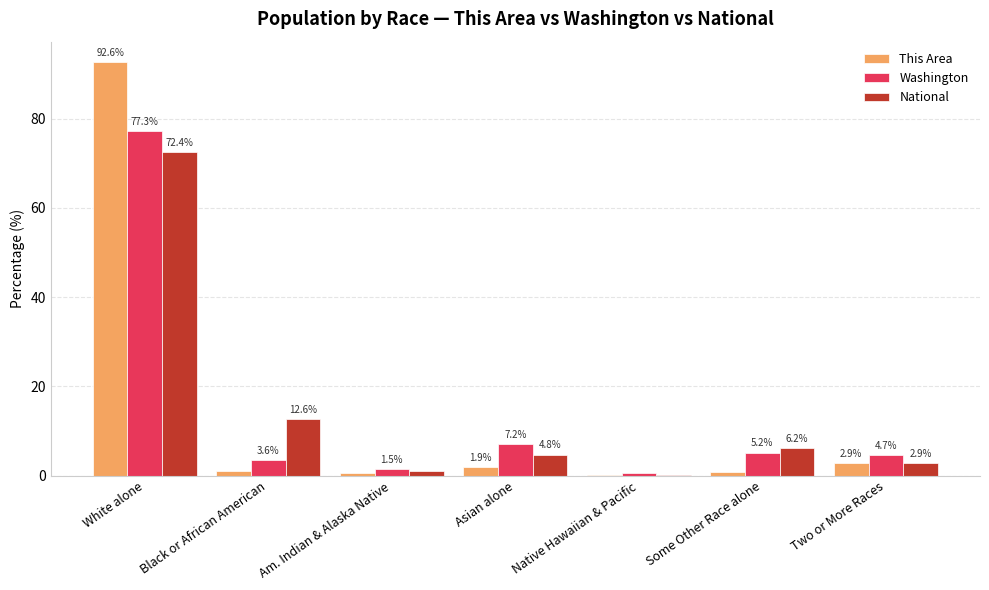

Which series has the widest spread of values?

This Area